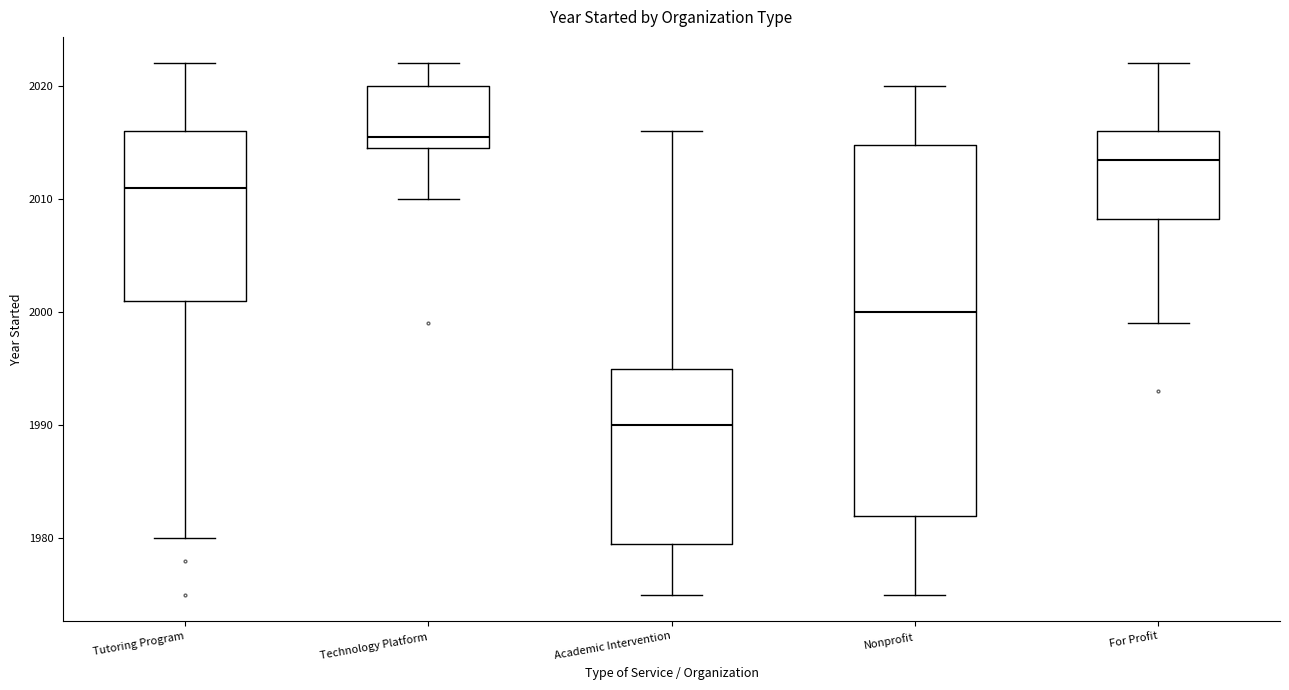

Reading left to right, read every box against the y-axis: the position of its median line, the range the box covers, and the ends of its whiskers. The values are not printed on the chart, so give them approximately, as read against the axis.

Tutoring Program: median 2011, box 2001 to 2016, whiskers 1980 to 2022
Technology Platform: median 2016, box 2015 to 2020, whiskers 2010 to 2022
Academic Intervention: median 1990, box 1980 to 1995, whiskers 1975 to 2016
Nonprofit: median 2000, box 1982 to 2015, whiskers 1975 to 2020
For Profit: median 2014, box 2008 to 2016, whiskers 1999 to 2022